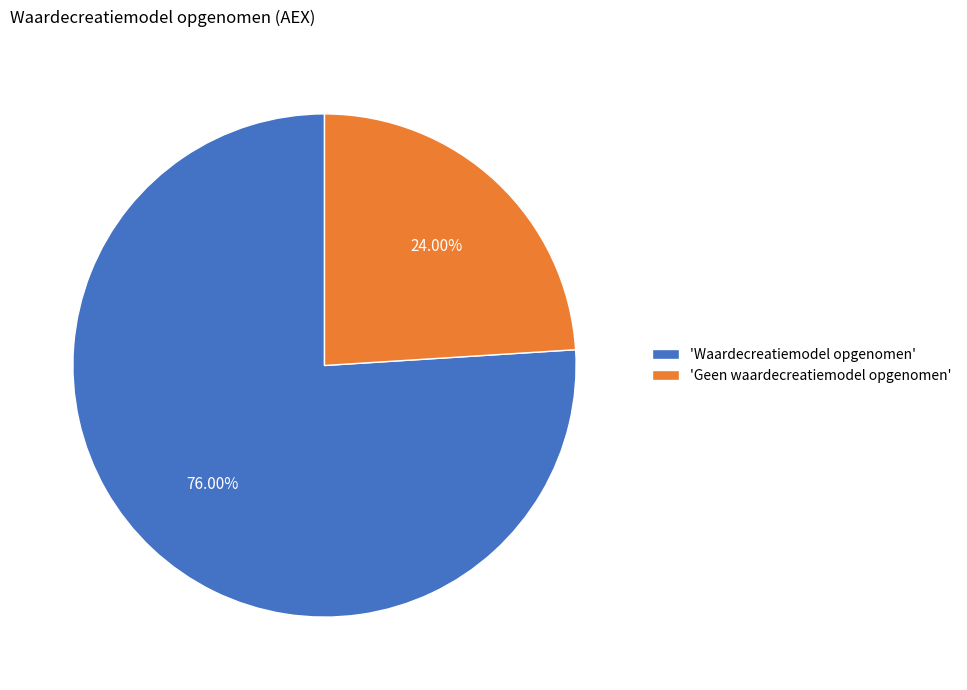

To the nearest percent, what is the average slice percentage?

50%